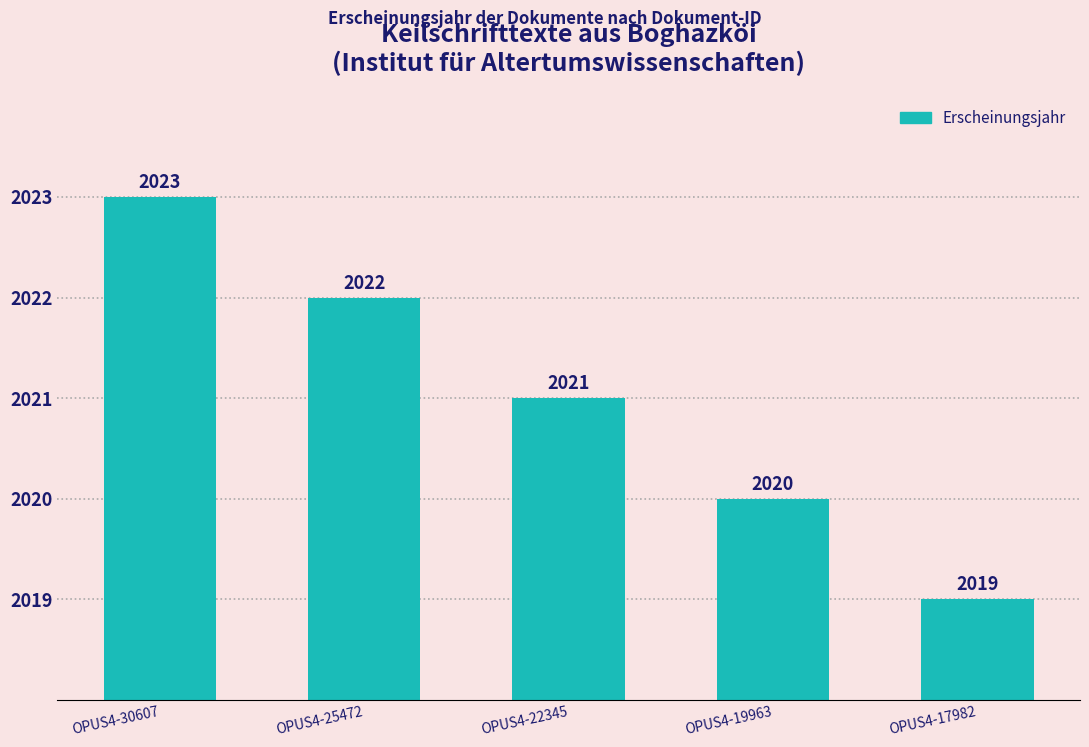

Which has a higher value, OPUS4-17982 or OPUS4-22345?

OPUS4-22345